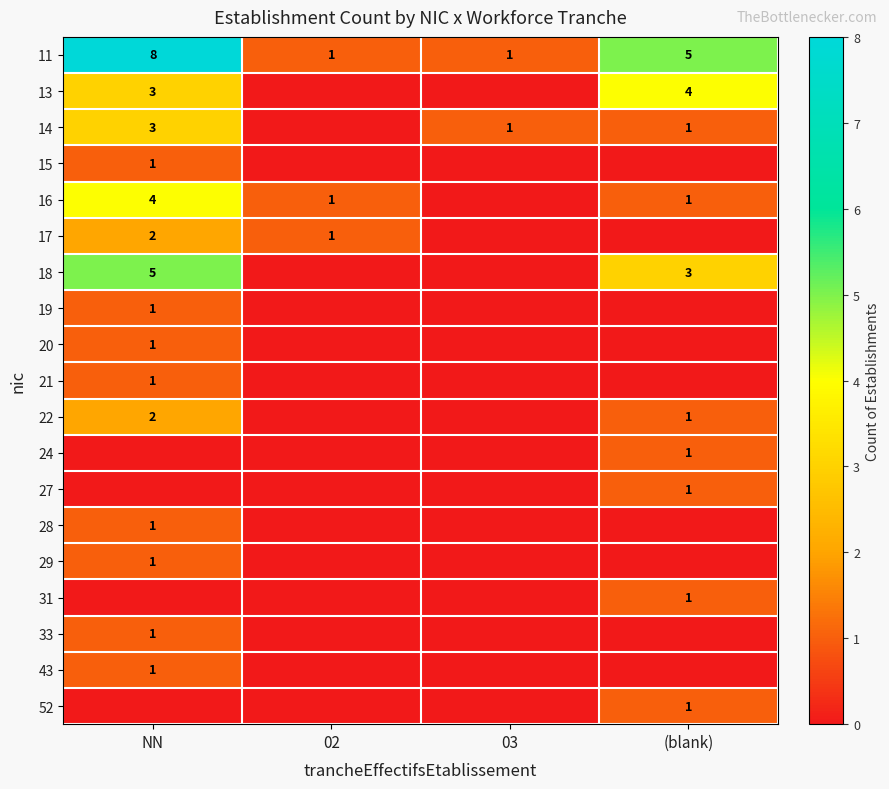

The 17 series shows 2 at 02. True or false?

False